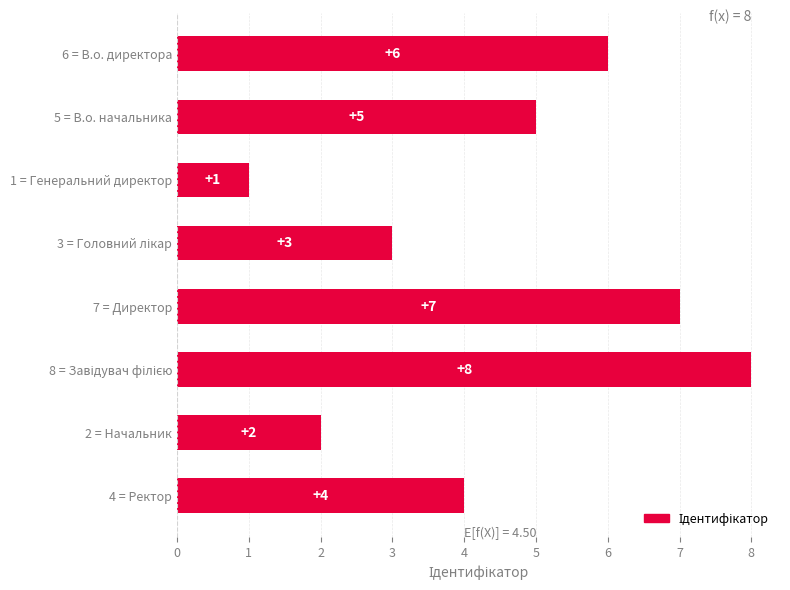

What is the difference between the second highest and minimum values?

6